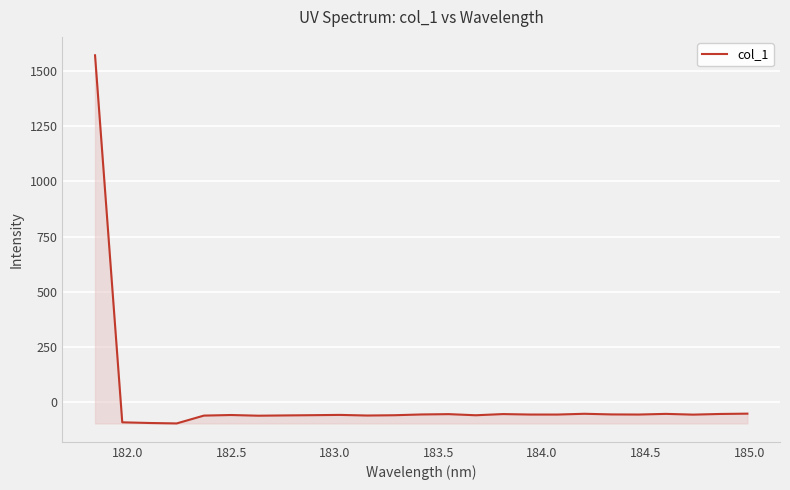

What is the minimum value shown in the chart?

-96.5